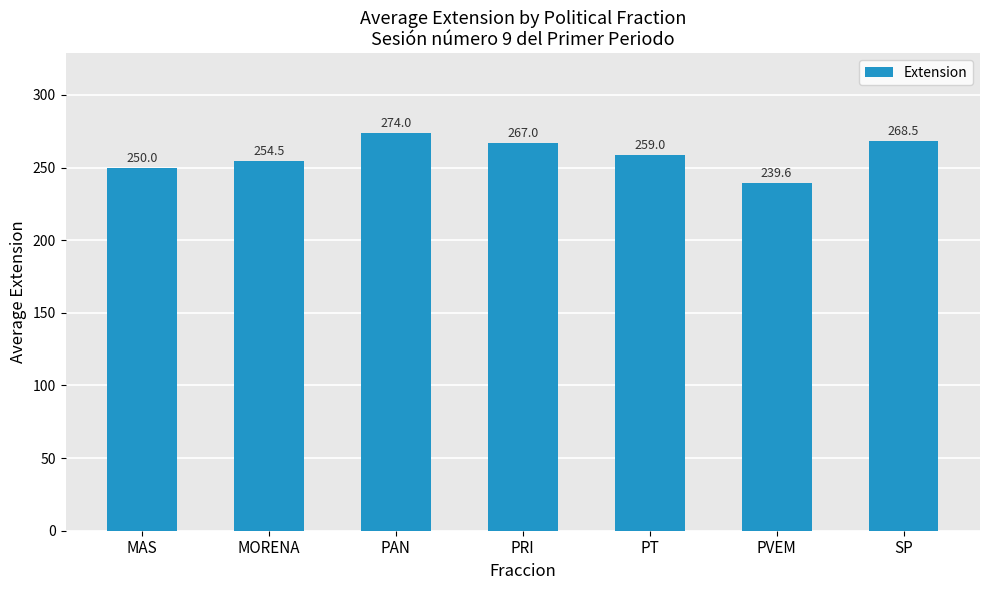

What position from the right is MAS?

7